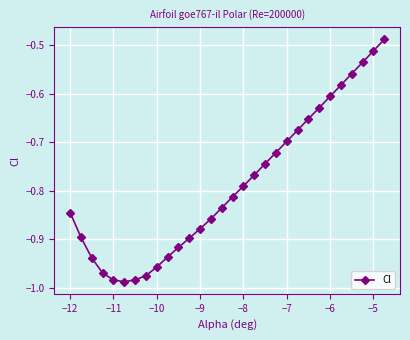

True or false: the data has more than 2 interior local peaks.

False